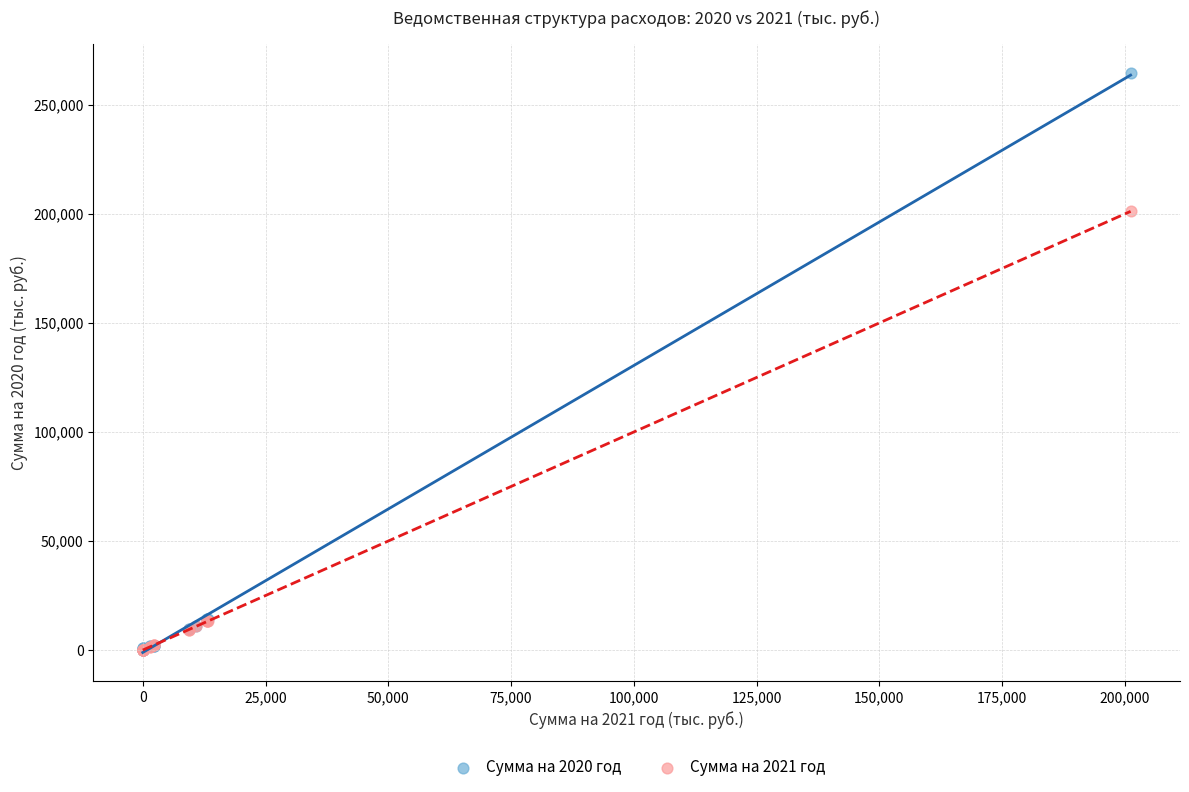

What are all the series names shown in the legend?

Сумма на 2020 год, Сумма на 2021 год